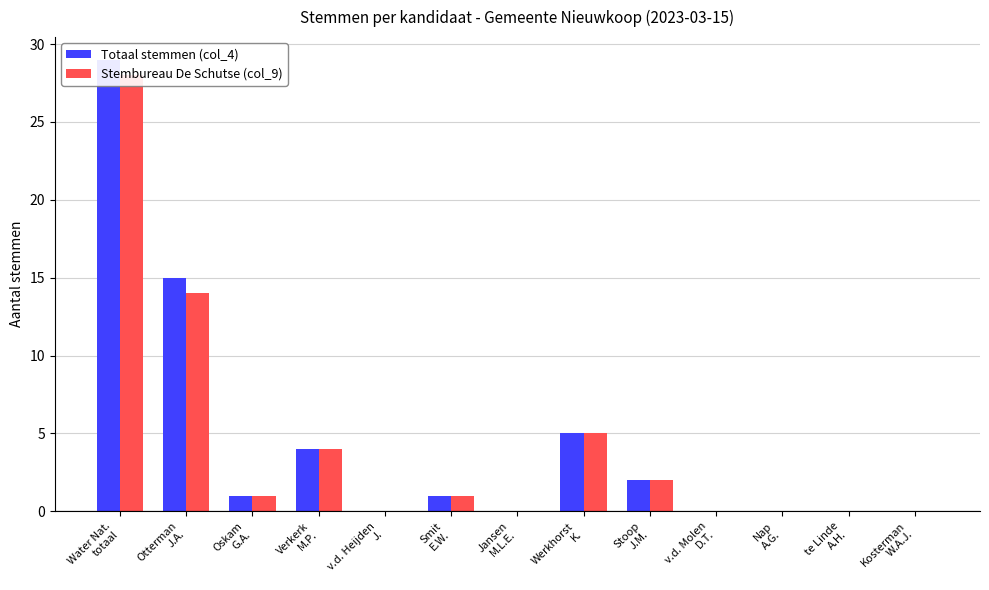

List the series in order of their overall mean, lowest first.

Stembureau De Schutse (col_9), Totaal stemmen (col_4)